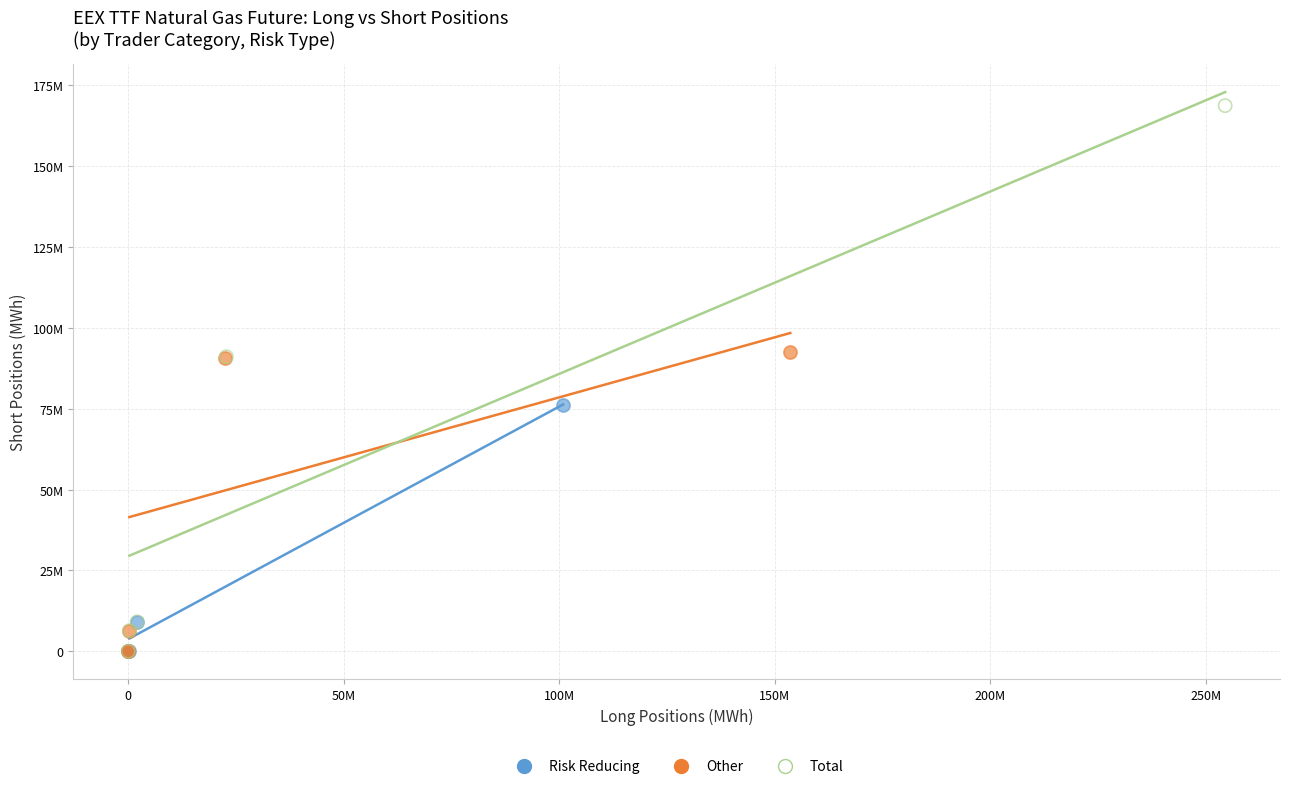

What are all the series names shown in the legend?

Risk Reducing, Other, Total